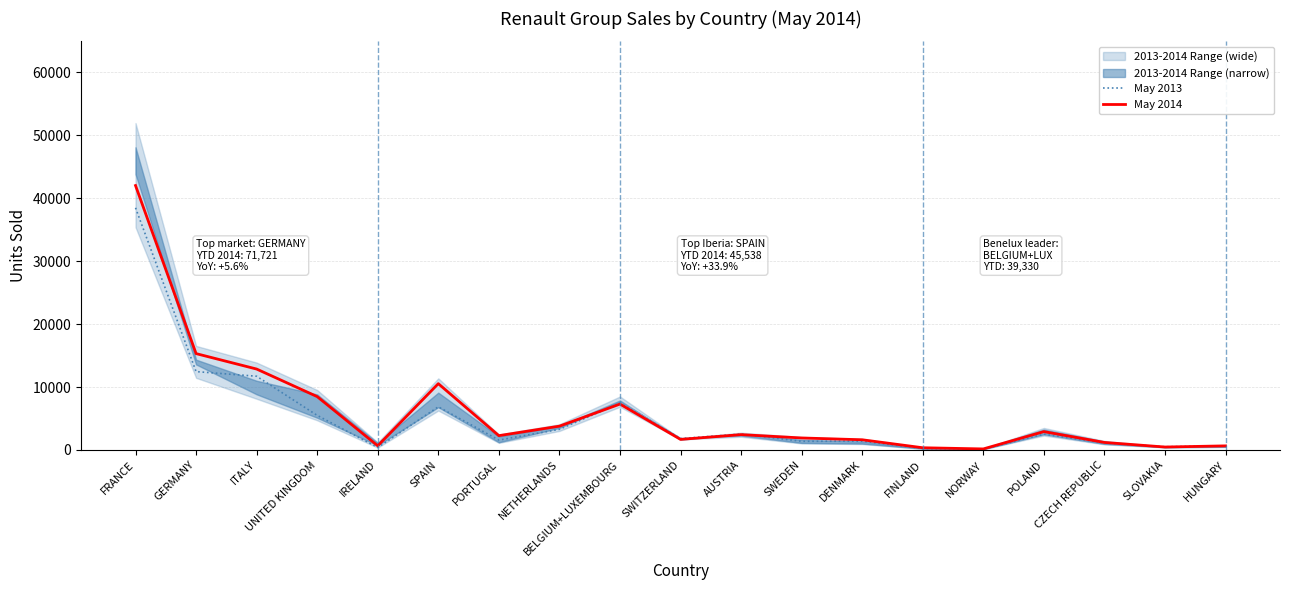

What is the average value of the May 2013 series?

5257